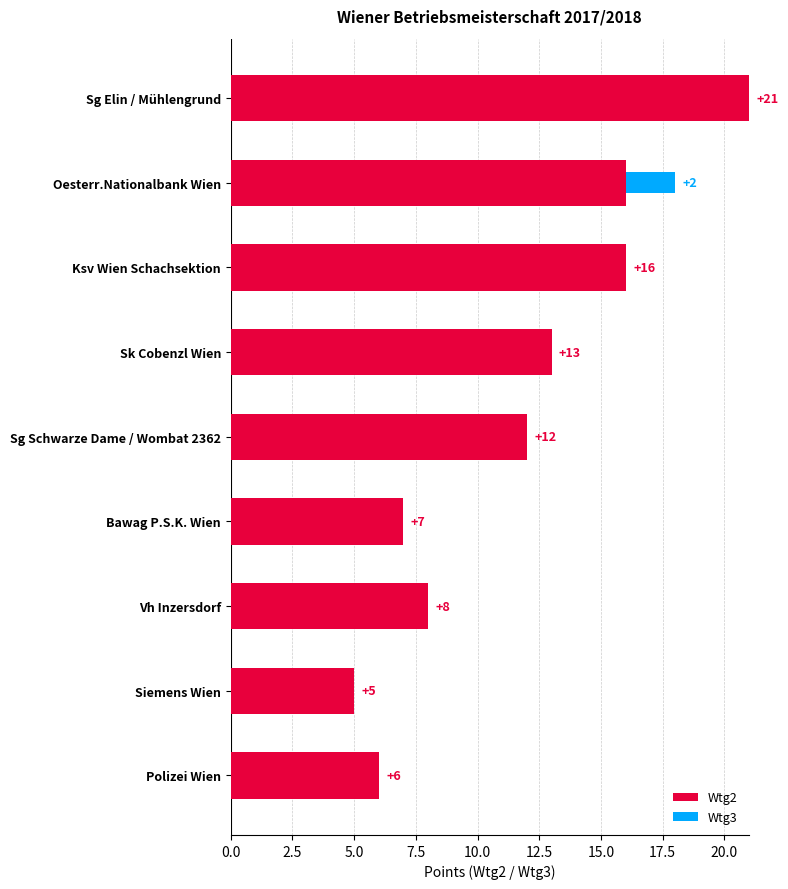

The Wtg2 series shows 8 at Vh Inzersdorf. True or false?

True